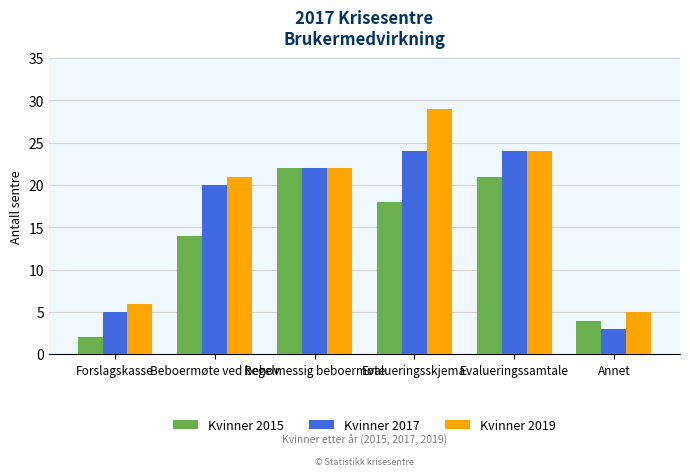

What is the highest value of the Kvinner 2015 series?

22